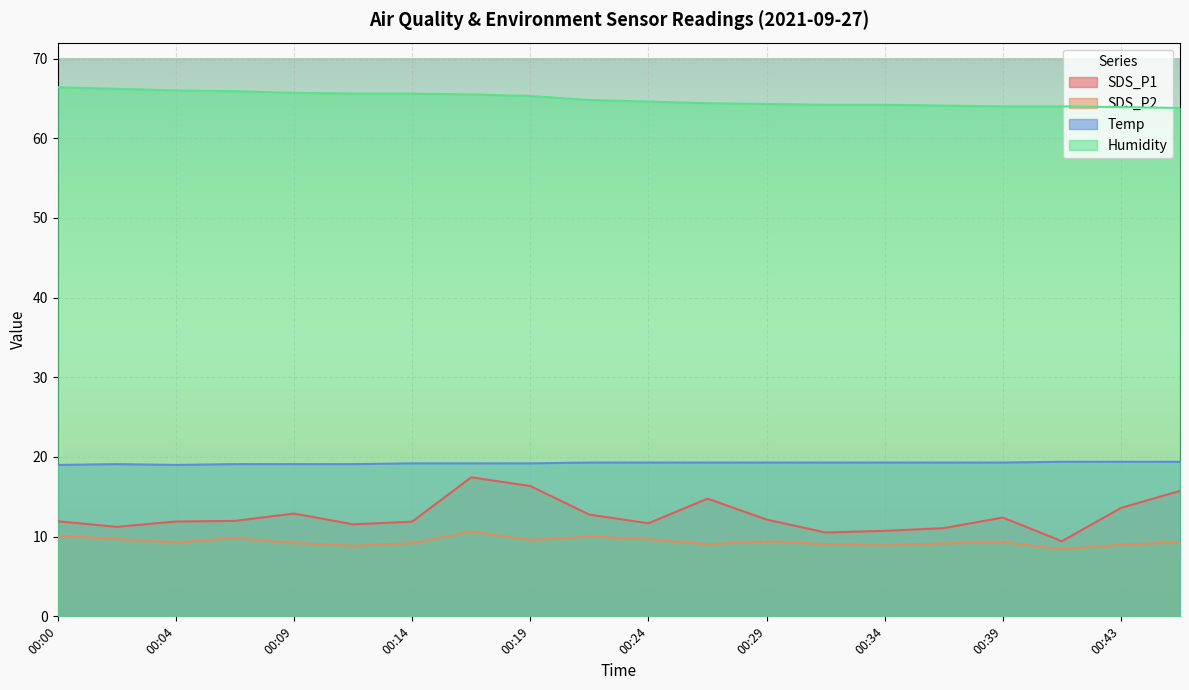

How many values in the SDS_P2 series are below 9?

4